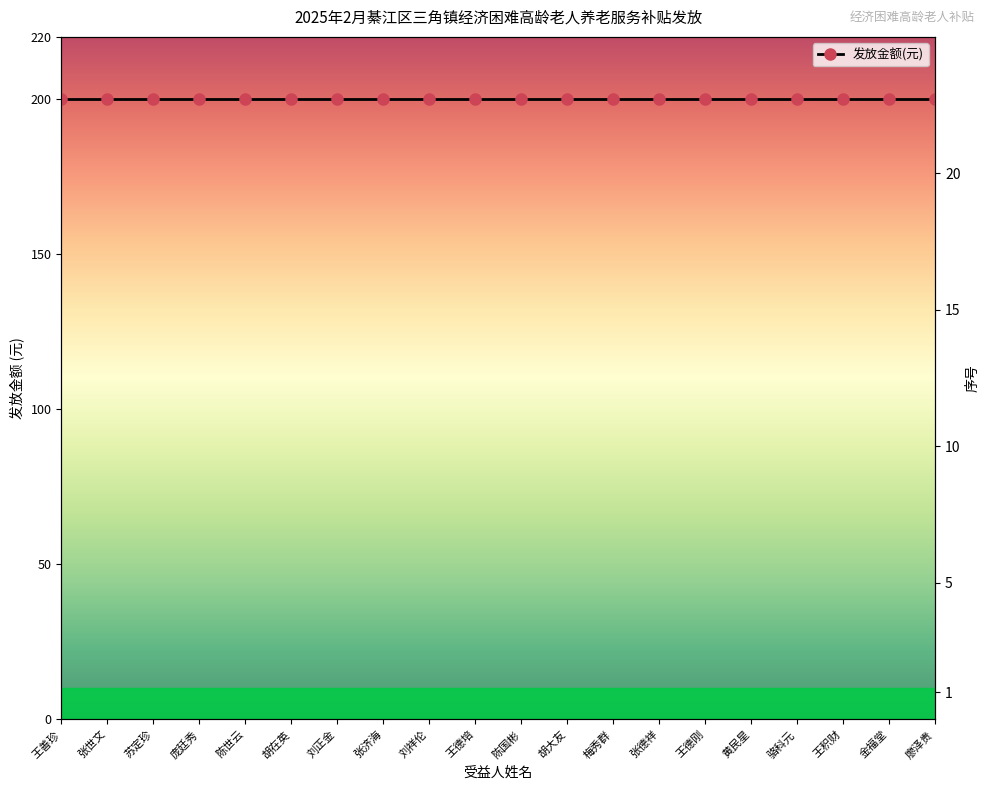

Reading left to right, transcribe all the data shown in this chart.

发放金额(元): 200	200	200	200	200	200	200	200	200	200	200	200	200	200	200	200	200	200	200	200
序号: 1	2	3	4	5	6	7	8	9	10	11	12	13	14	15	16	17	18	19	20